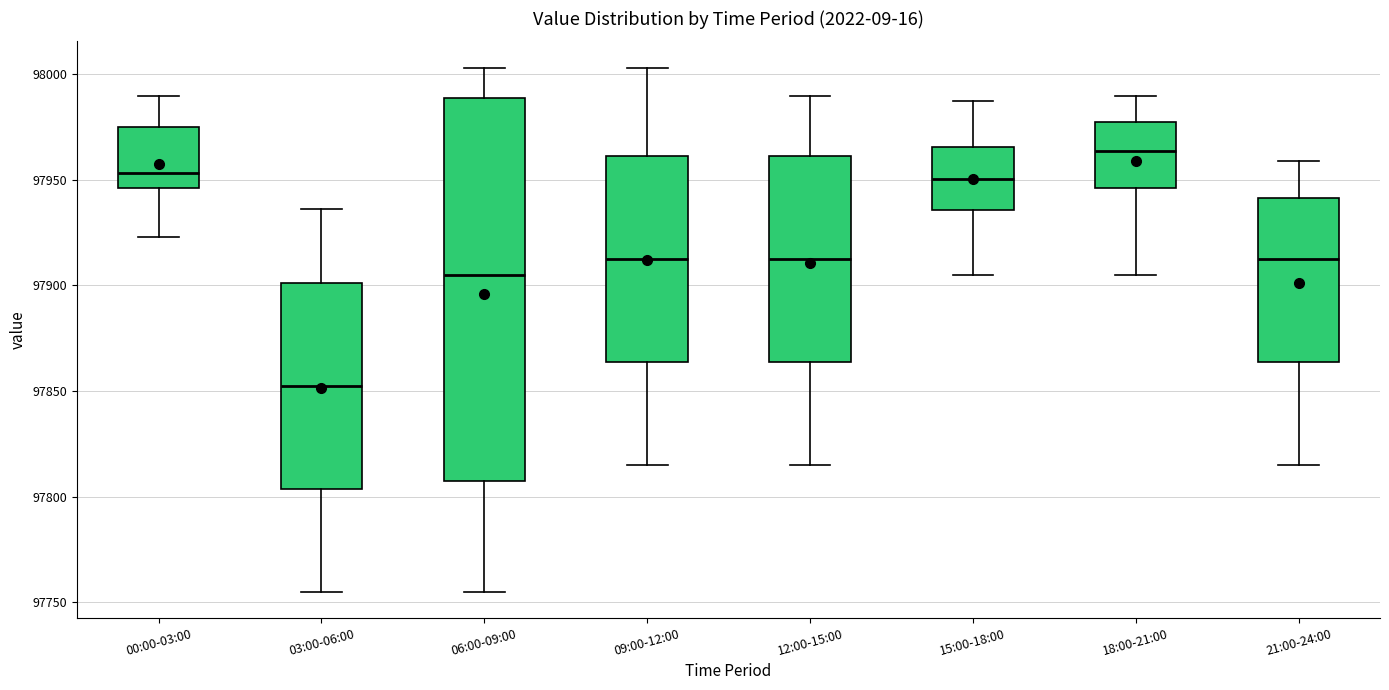

Which box is the tallest, from its lower edge to its upper edge?

06:00-09:00